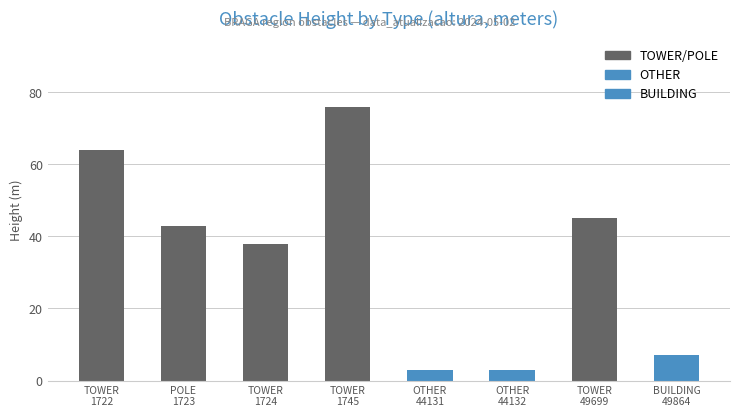

Where is the data nearest to the value 39?

TOWER
1724